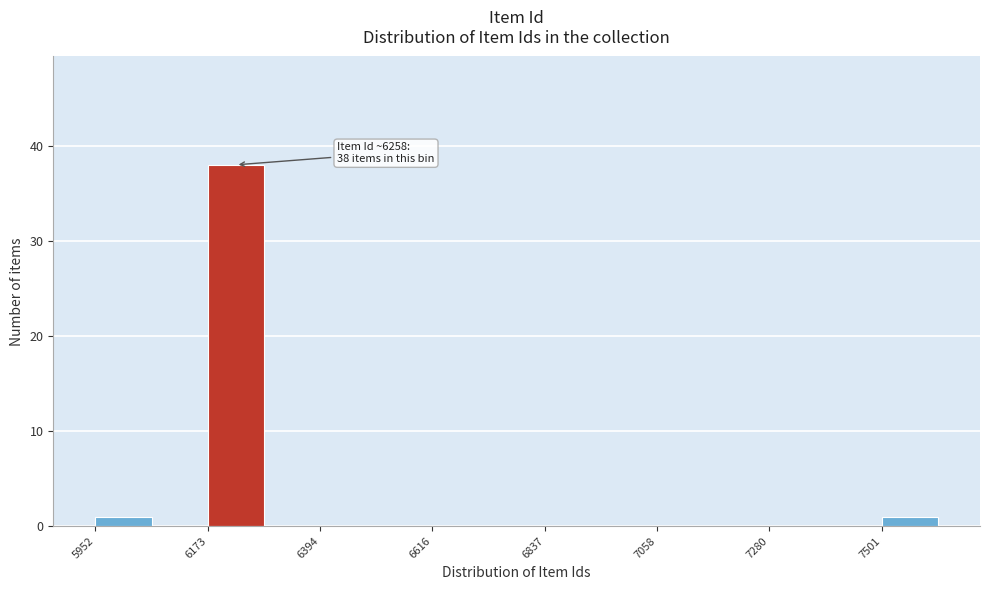

Around what value on the x-axis is the tallest bar? Give the approximate position of its centre, as read against the axis.

6250